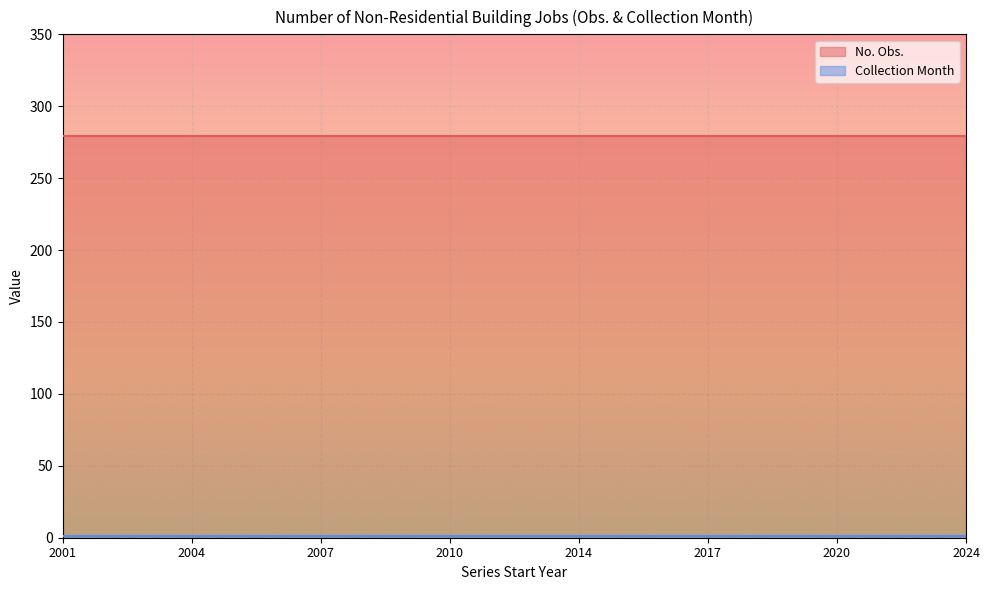

What is the greatest value displayed?

279